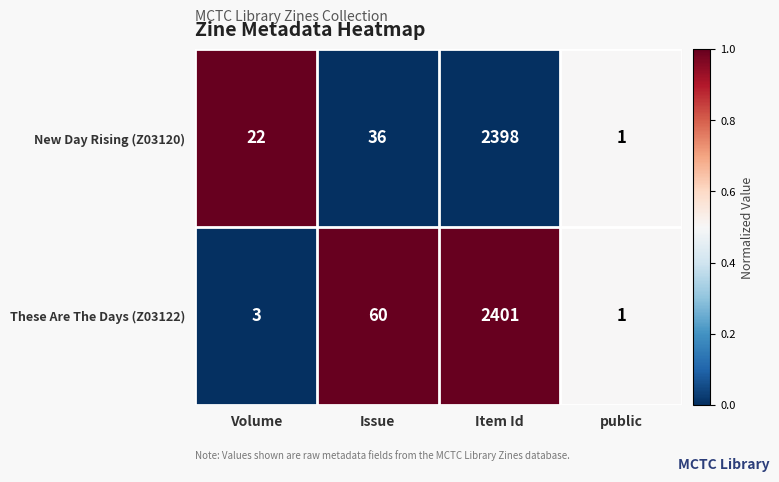

The These Are The Days (Z03122) series shows 3 at Volume. True or false?

True